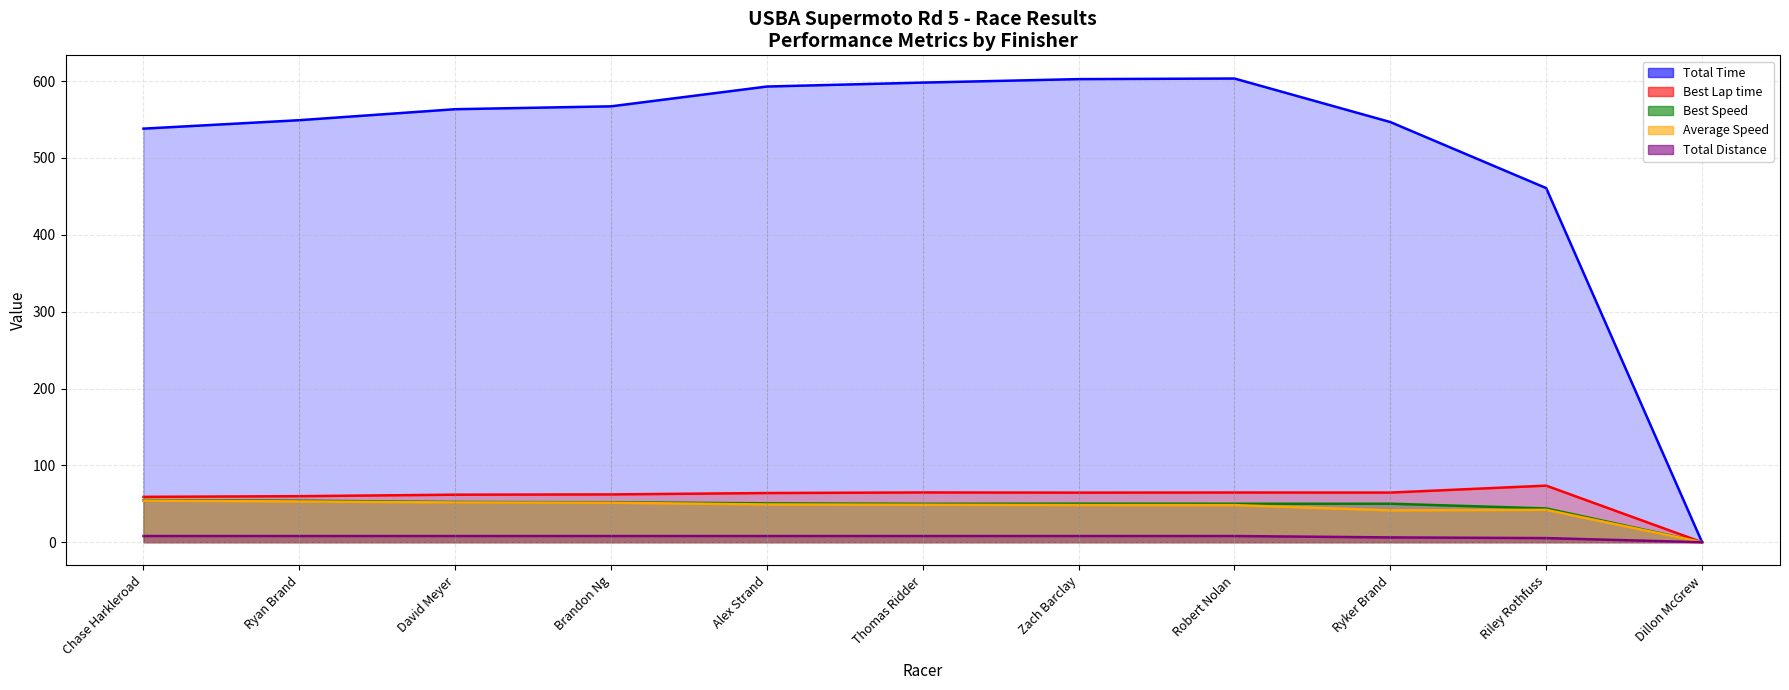

At which category is the sum across all series the highest?

Robert Nolan